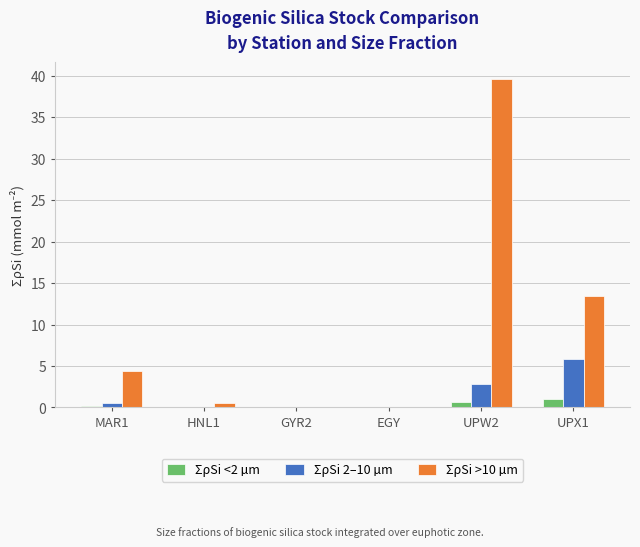

At which label is ΣρSi >10 µm closest to 19?

UPX1